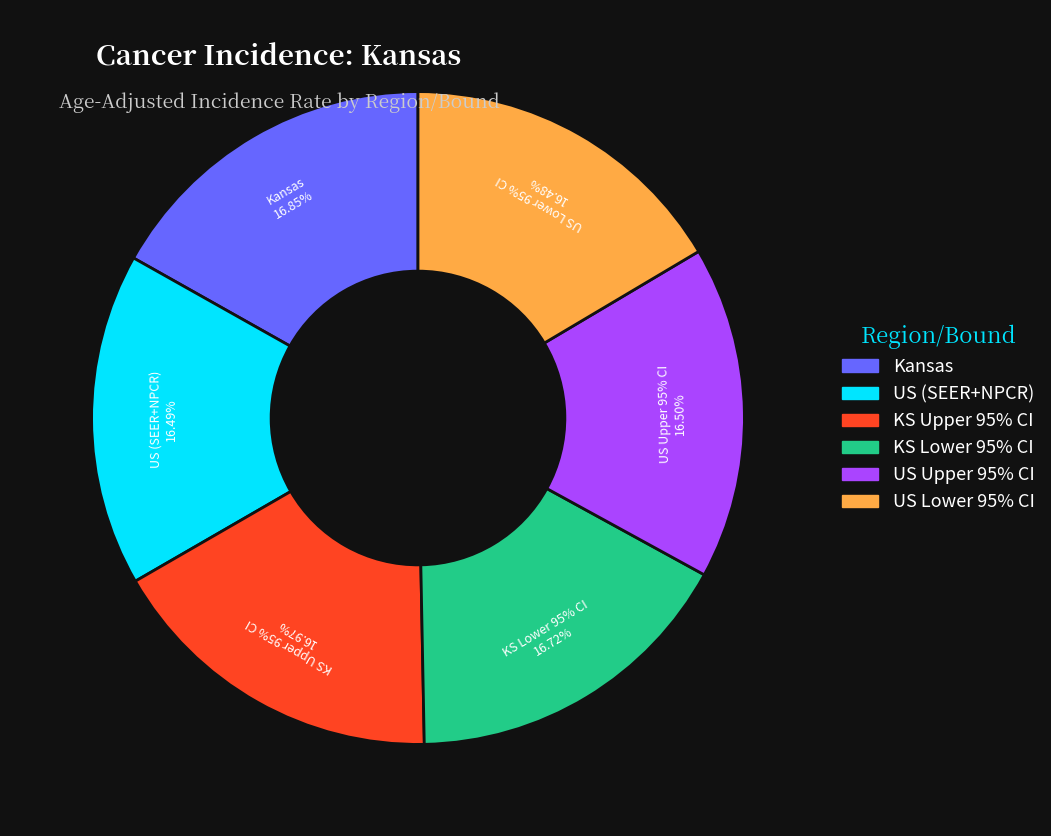

Which slice is the smallest?

Lower CI US